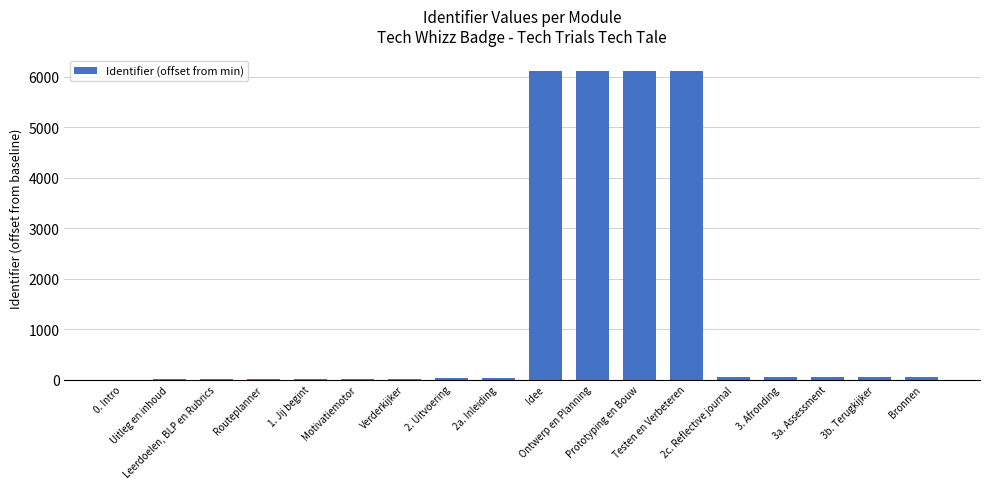

What is the sum of all values?

24819